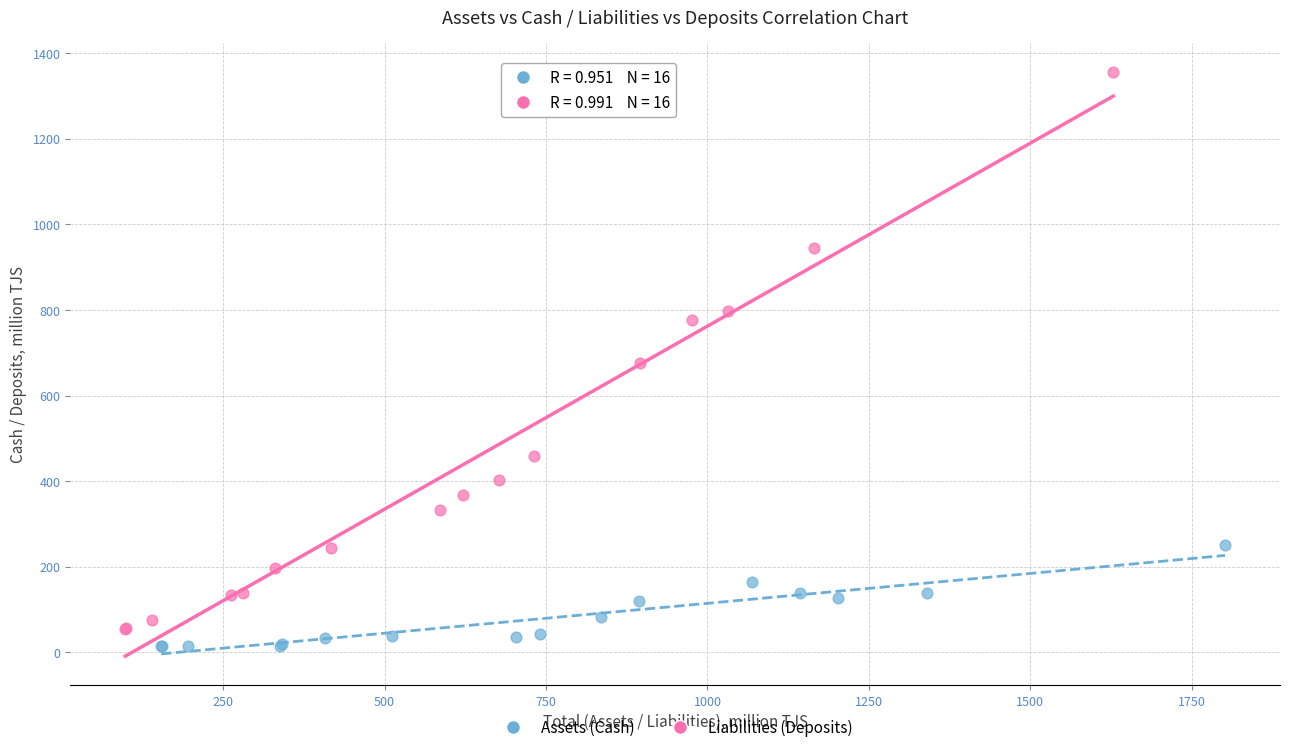

Which series reaches the minimum Y coordinate?

Assets (Cash)